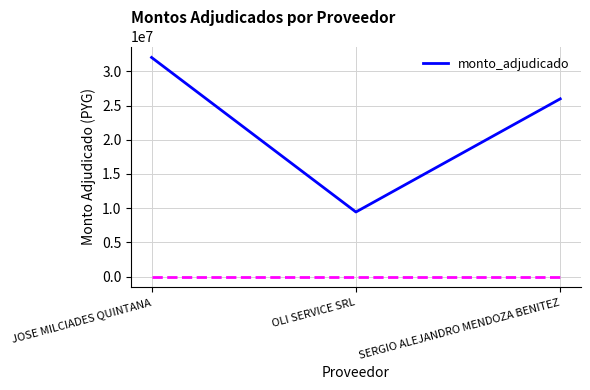

What is the change in value from JOSE MILCIADES QUINTANA to SERGIO ALEJANDRO MENDOZA BENITEZ?

-6055000